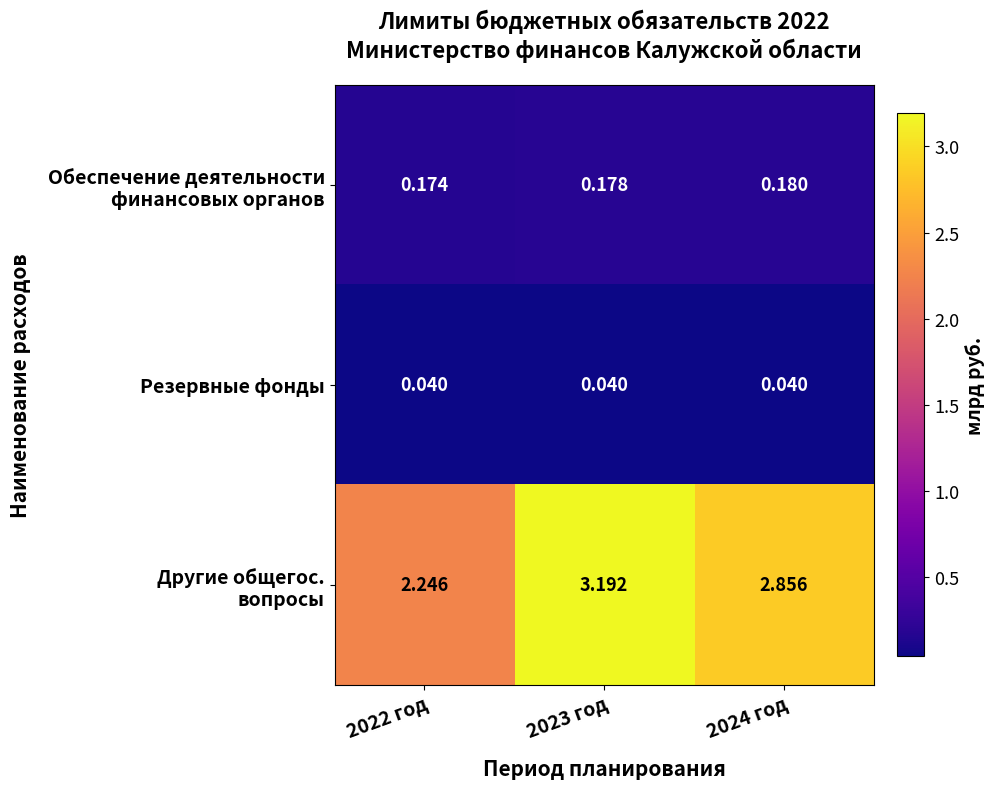

At 2023 год, list the series in order from smallest to largest.

Резервные фонды, Обеспечение деятельности финансовых органов, Другие общегос. вопросы